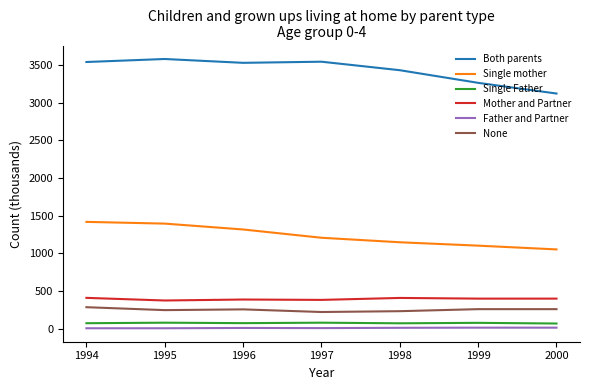

What is the total value across all series at 1996?

5570